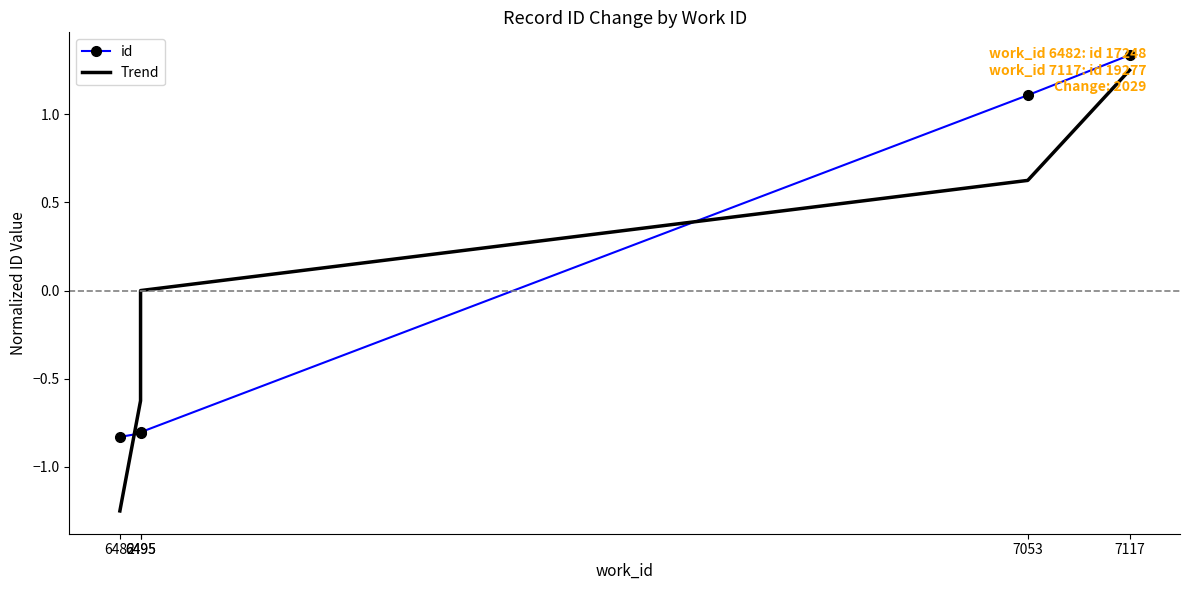

Which series ends up on top after the final intersection of id and Trend?

id